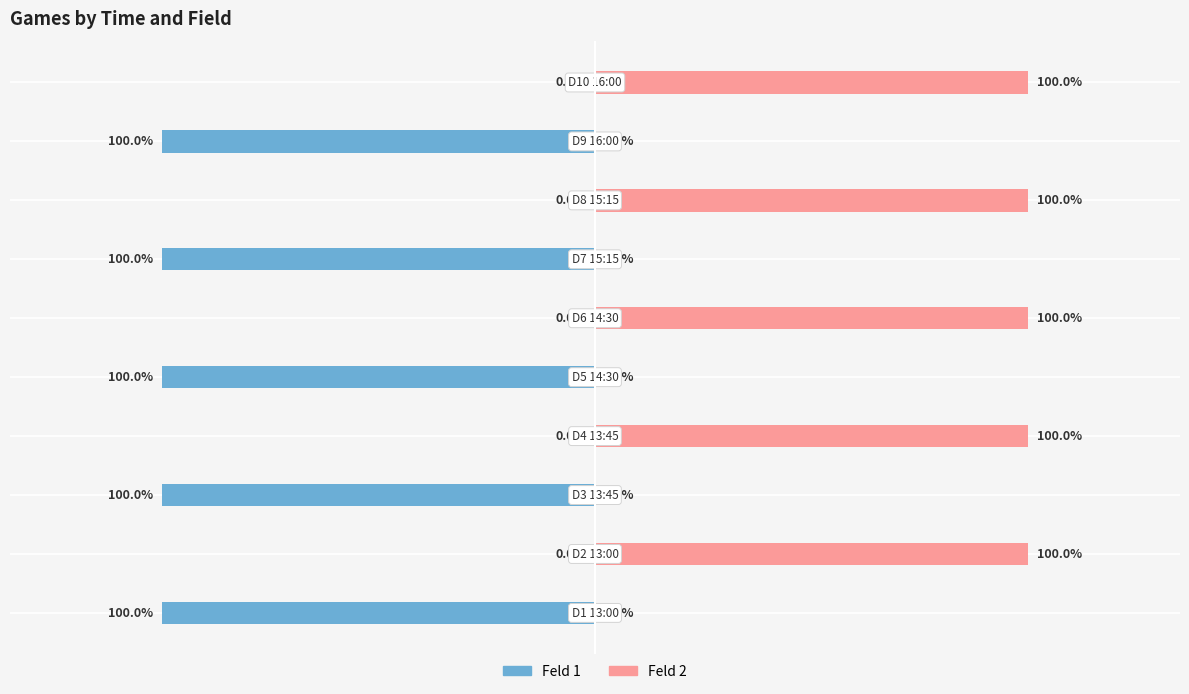

What position from the right is 1.0?

5